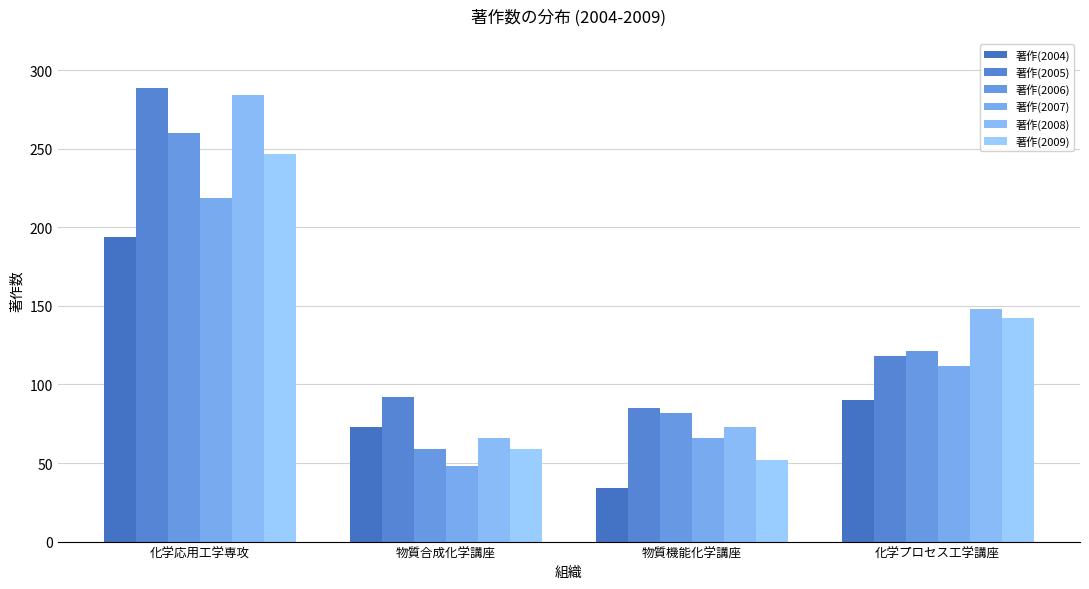

What position from the right is 化学プロセス工学講座?

1